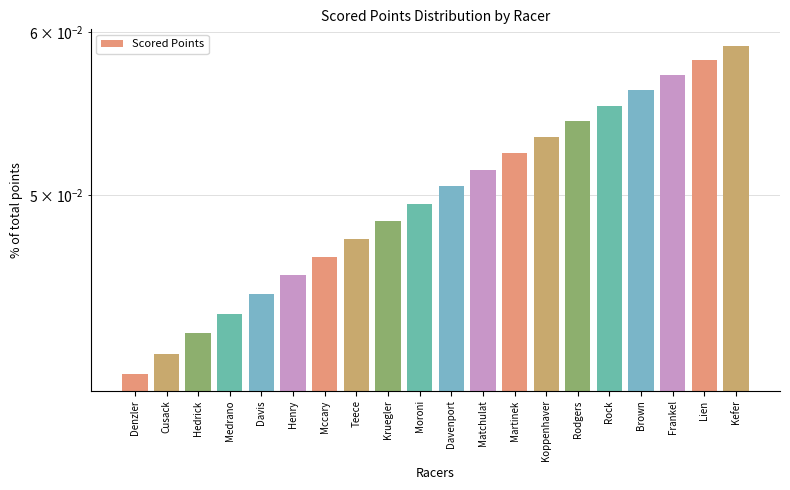

What is the value of the 16th bar from the left?

0.1